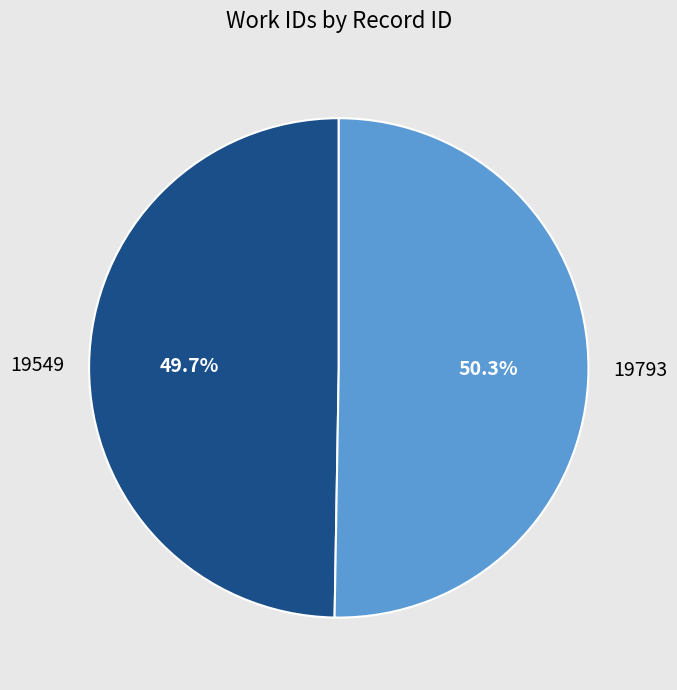

Is it true that 19793 is 50% of the pie?

True